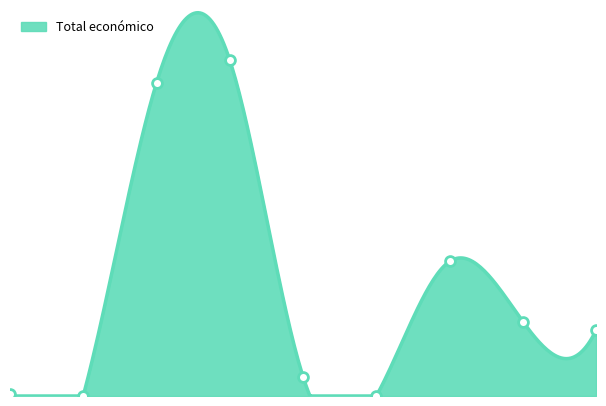

Which has a higher value, 2020 or 2024?

2024